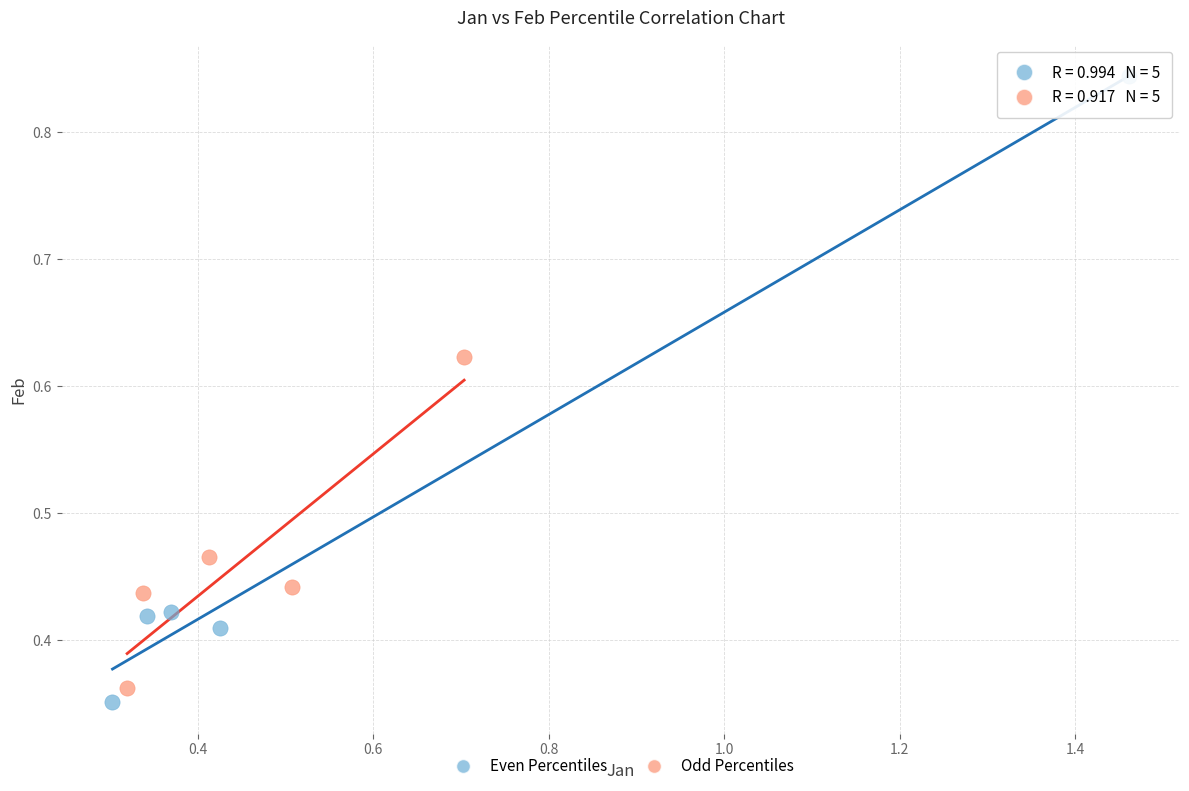

Which series contains the highest Y value?

Even Percentiles